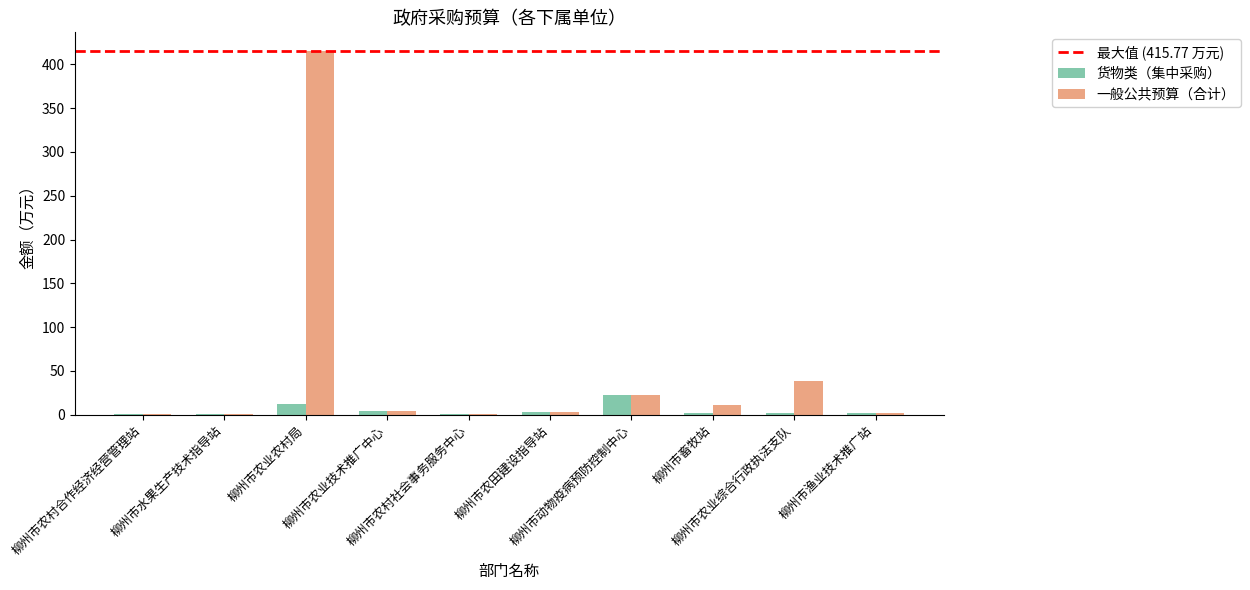

How many categories are shown in the chart?

10